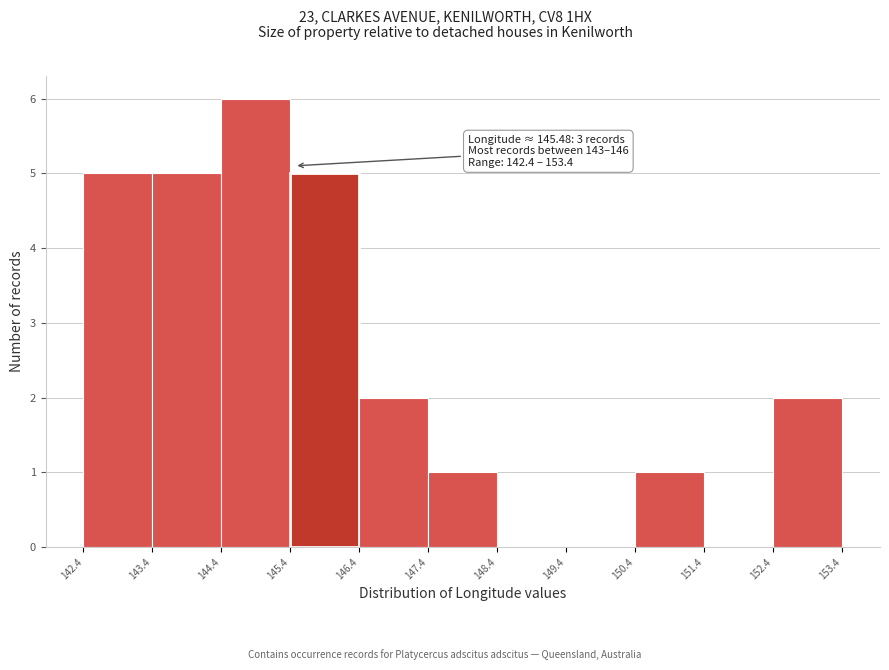

Over which range of the x-axis is the bar tallest?

144.4 to 145.4